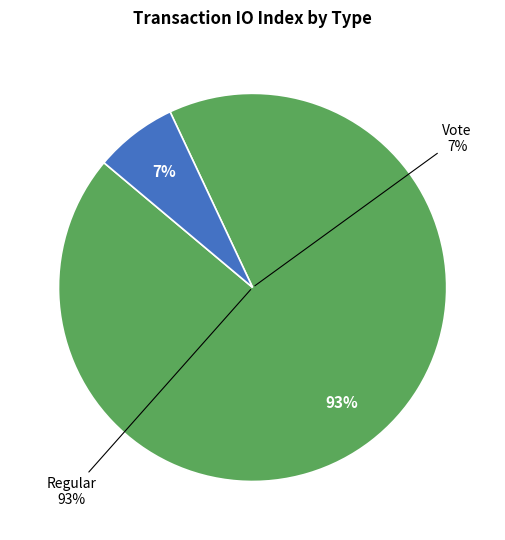

What is the majority slice?

Regular